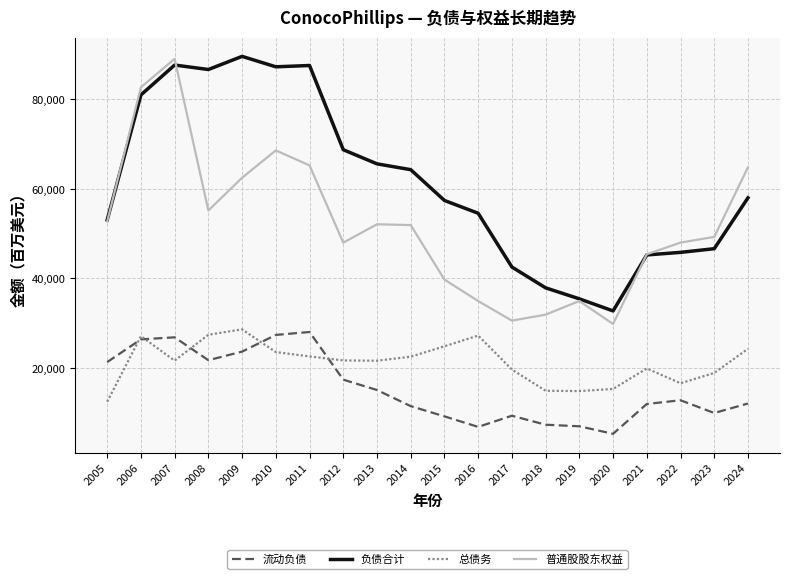

Which series has the largest total across all categories?

负债合计